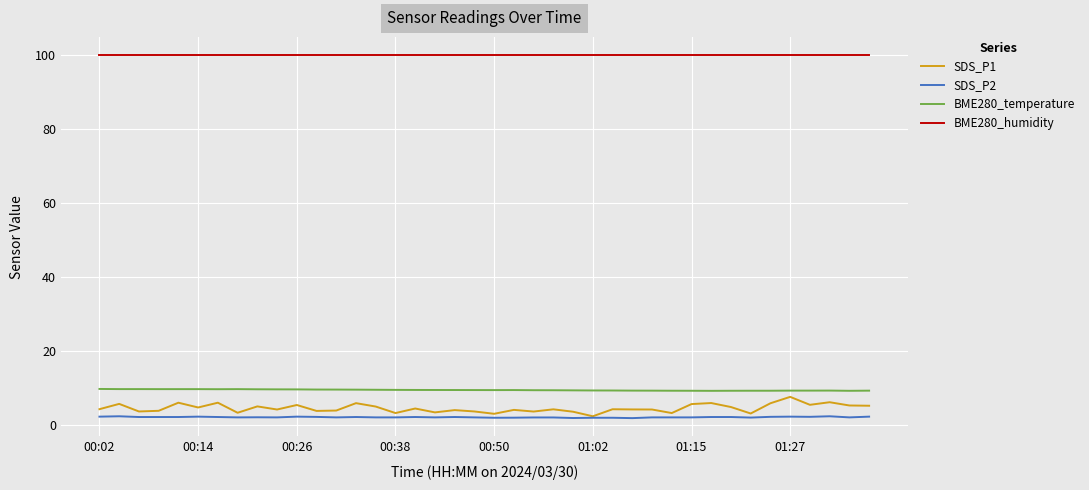

True or false: BME280_humidity and BME280_temperature cross at least once.

False